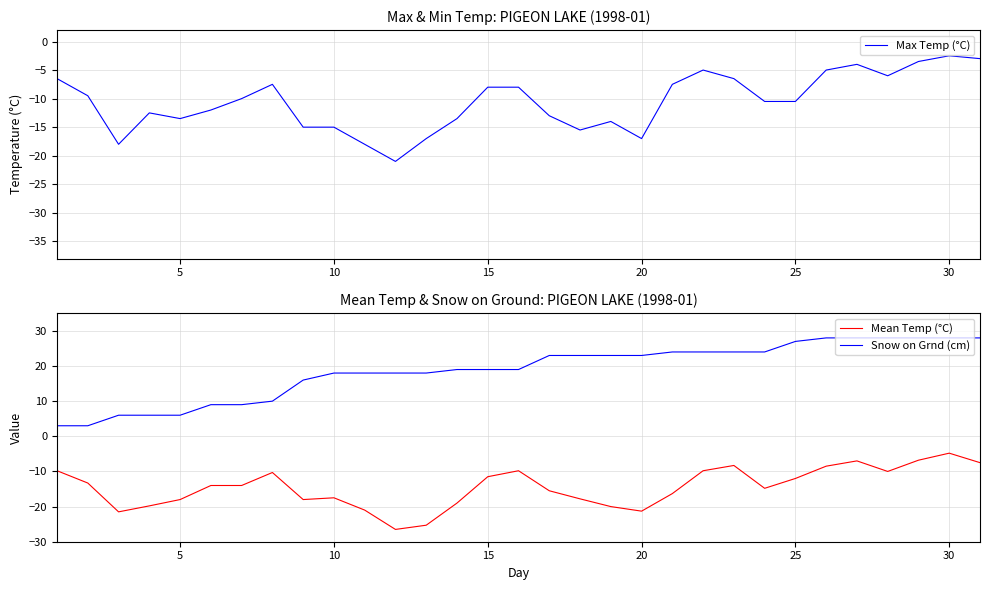

True or false: Max Temp (°C) and Snow on Grnd (cm) intersect in this chart.

False